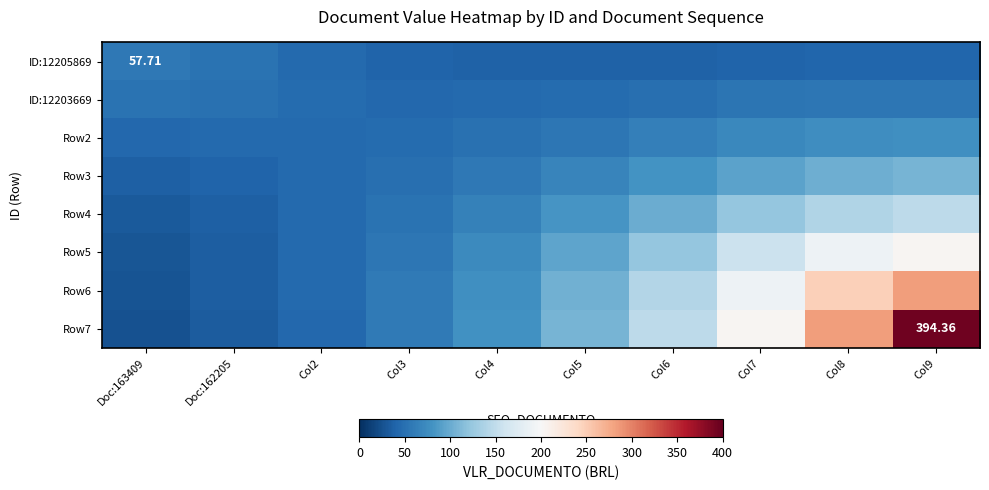

Is it true that Row4 equals 79.8 at Col3?

False